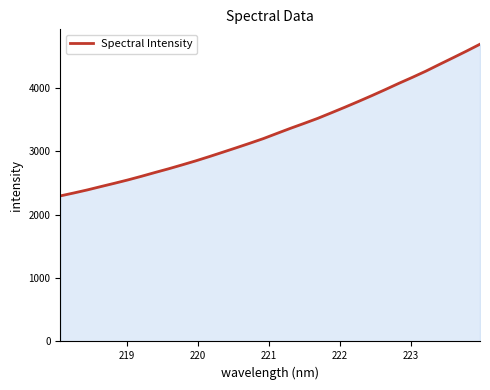

What is the difference between the maximum and minimum values?

2392.9